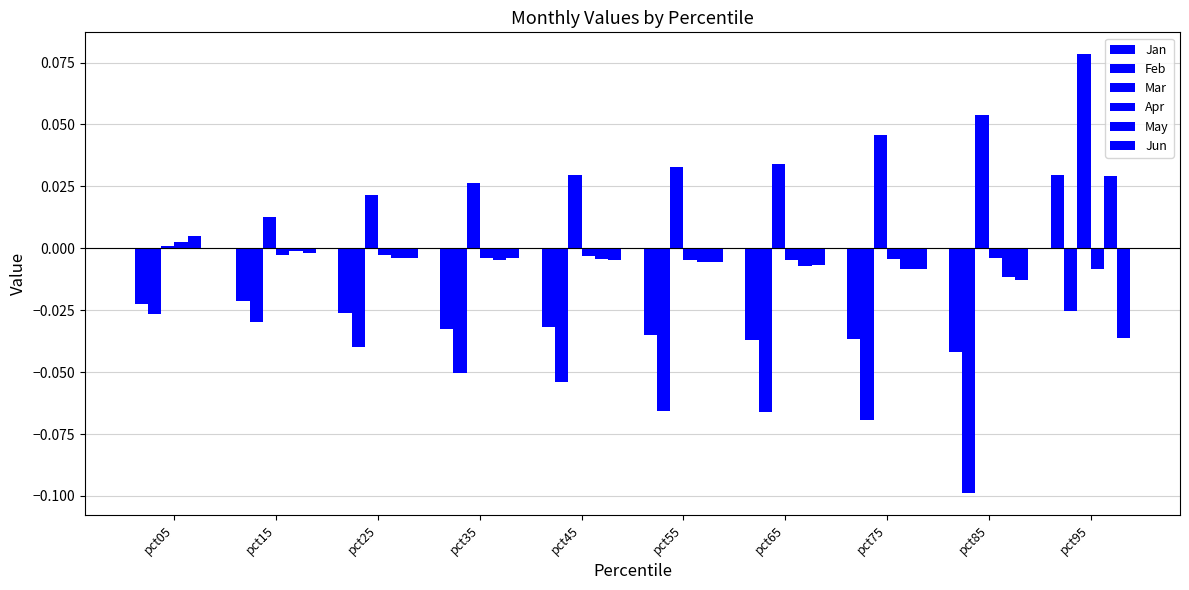

Count the number of categories in the chart.

10